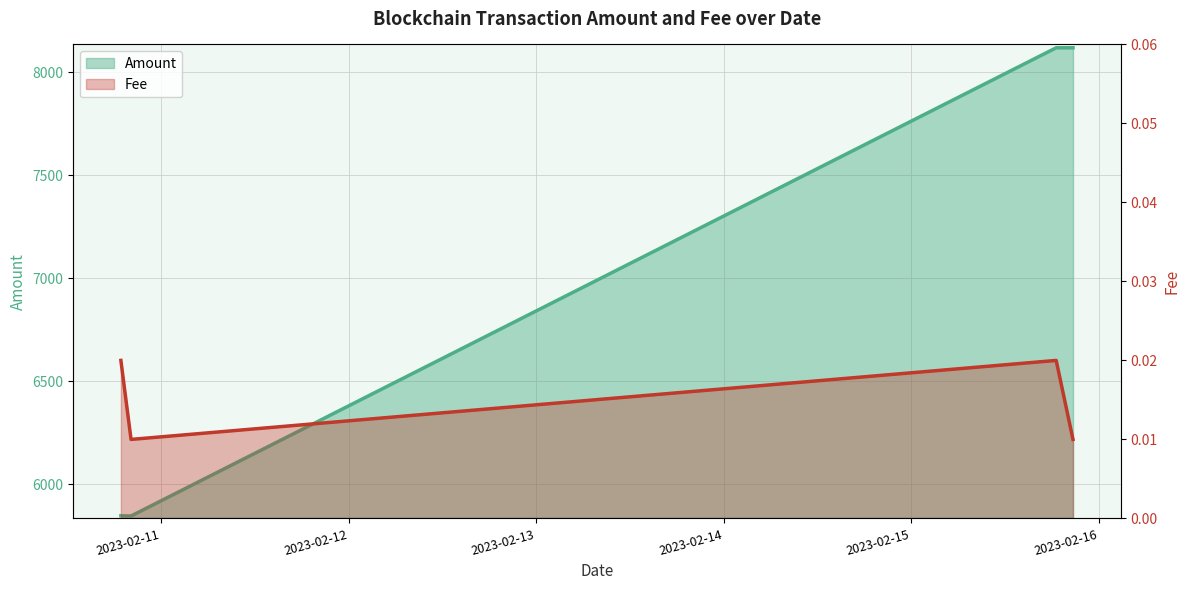

Which label corresponds to the largest value in the chart?

2023-02-15 18:33:00